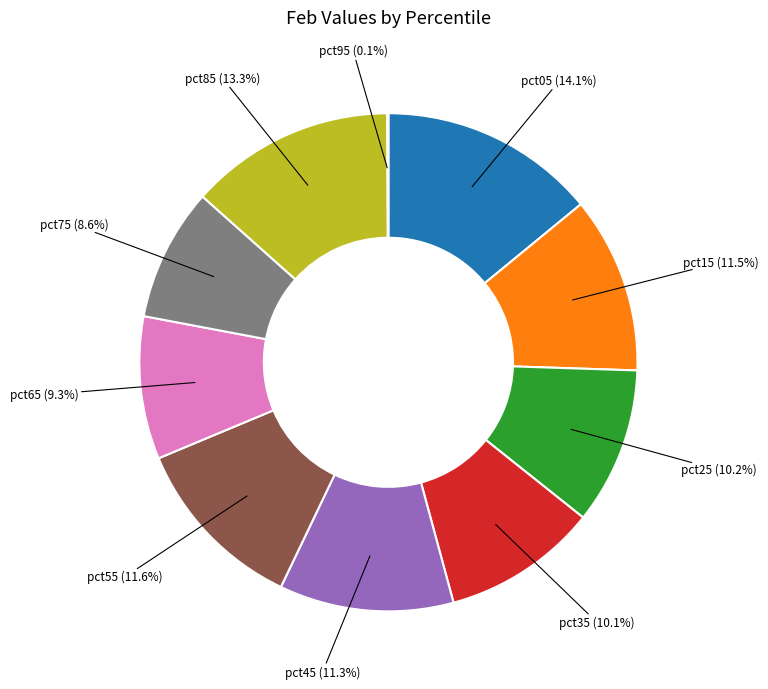

Which slice is the largest?

pct05